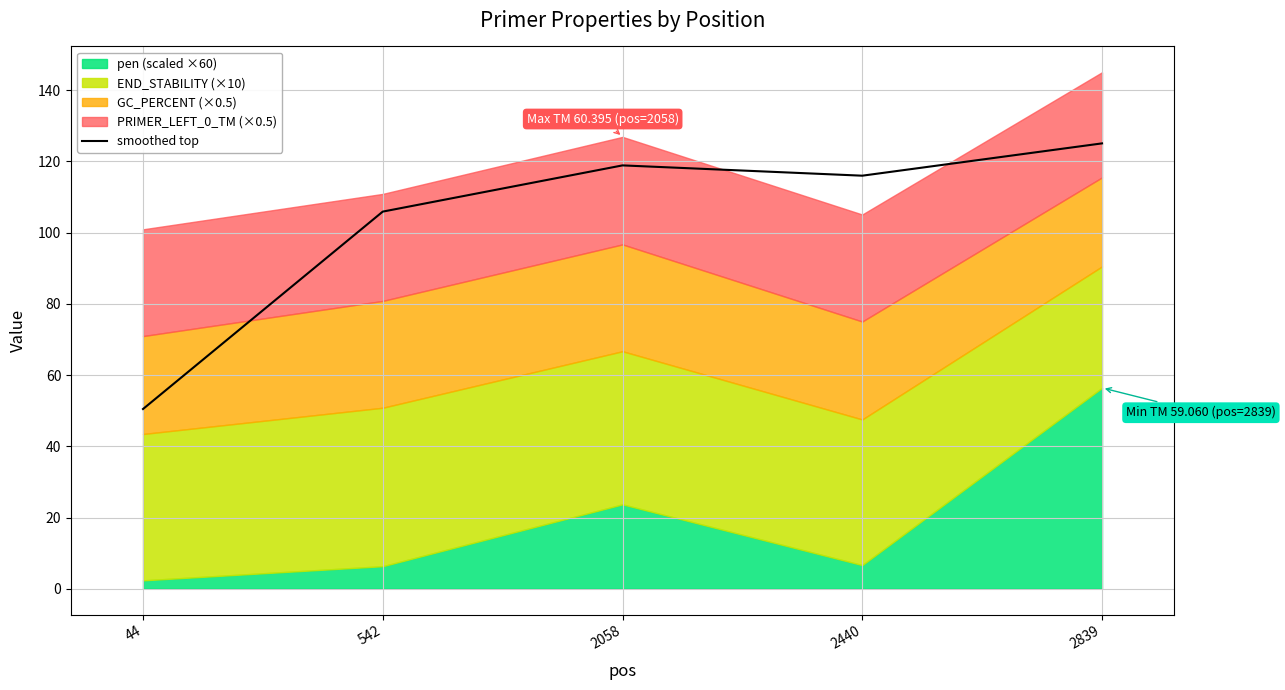

True or false: the data shows 12.4 at 44.

False